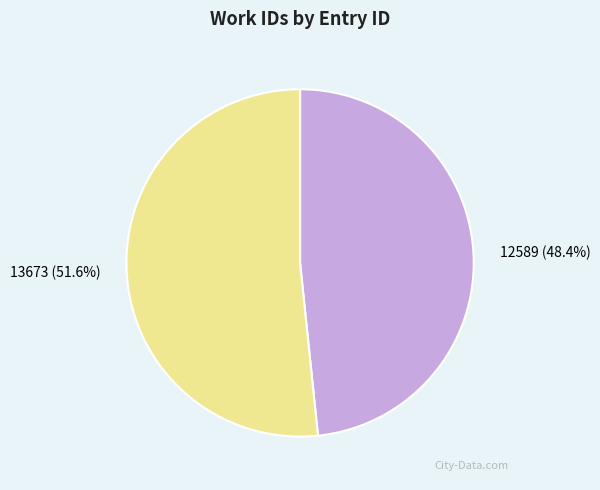

To the nearest percent, what is the combined percentage of 13673 and 12589?

100%